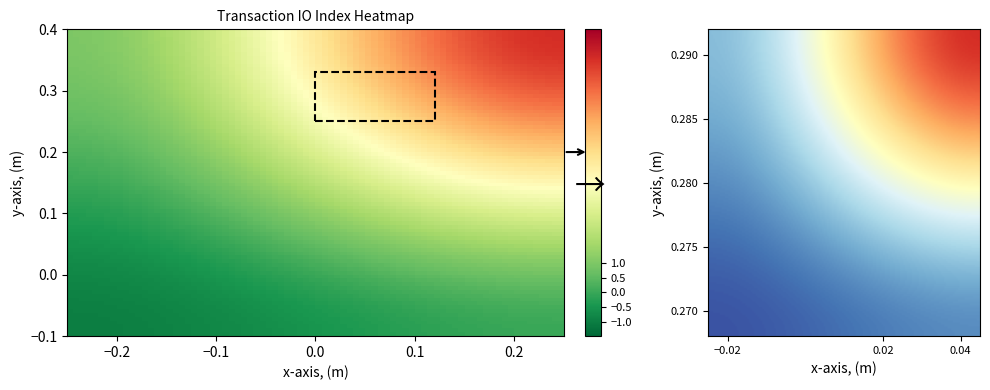

The value of 1fe639e39d3ab89ab52549aed7c2d4c36f19012 at -1 is -1. True or false?

False